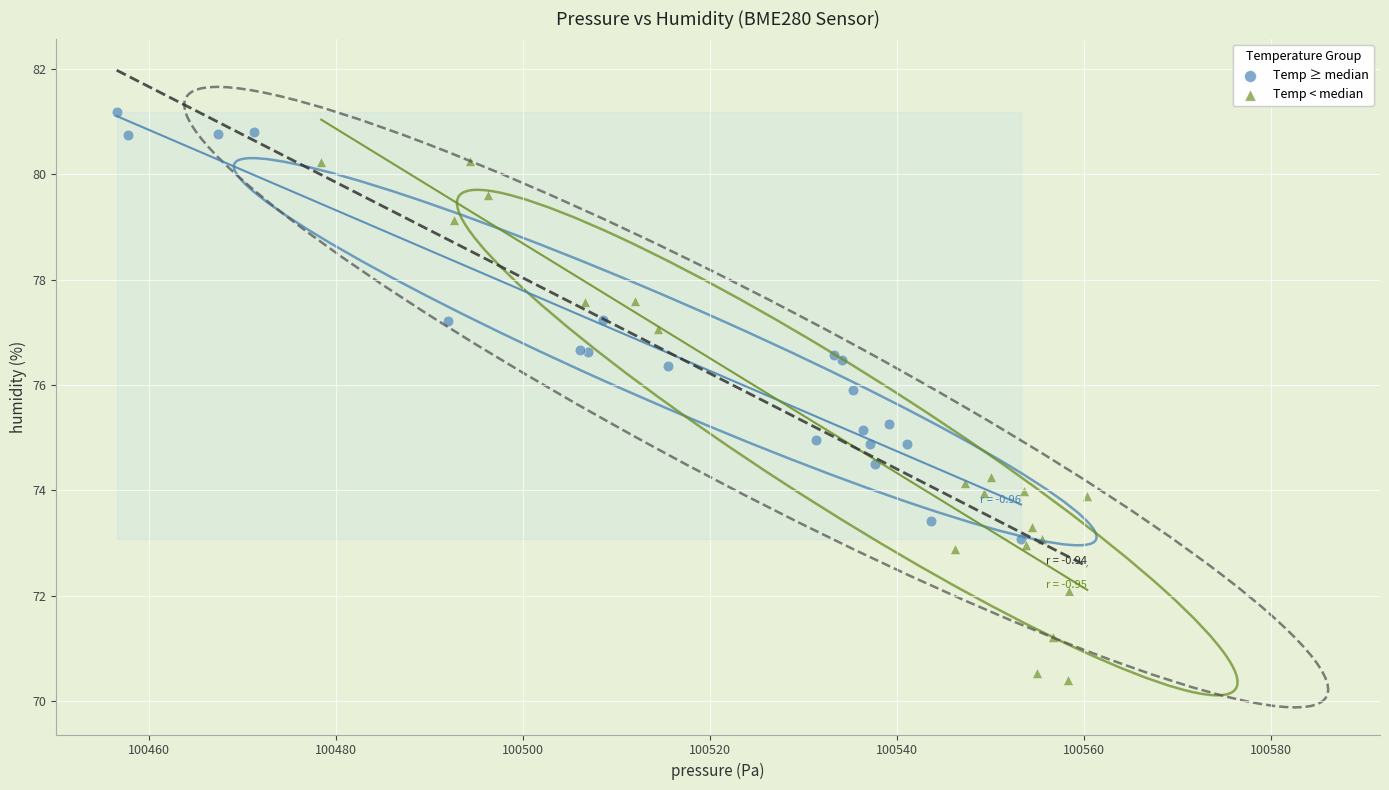

Which series contains the highest Y value?

Temp ≥ median